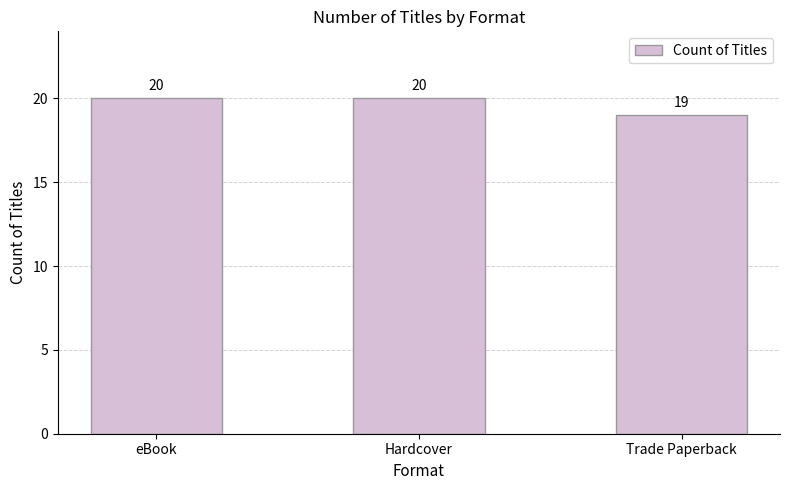

What is the label of the 2nd bar from the right?

Hardcover